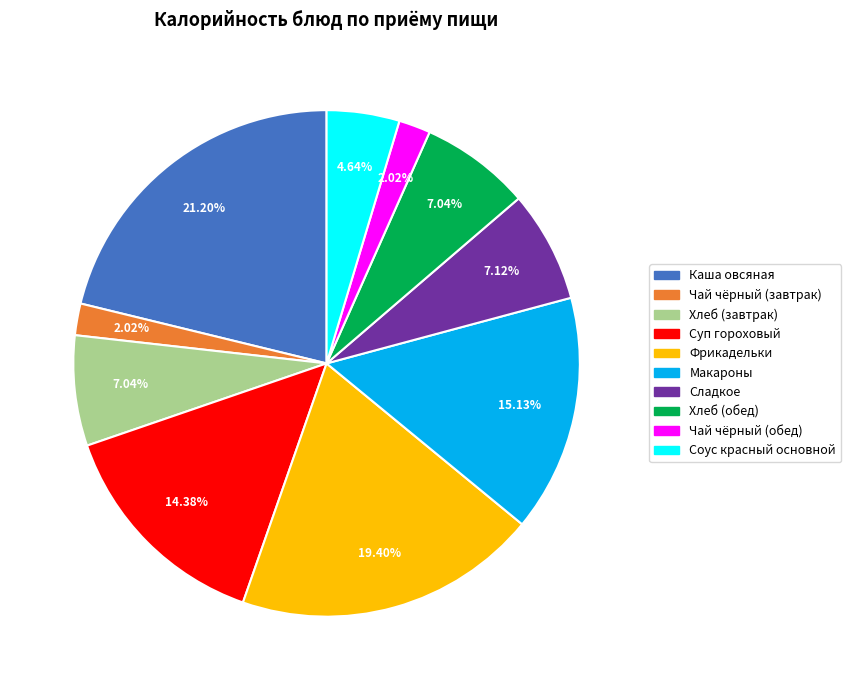

Which slice is the largest?

Каша овсяная